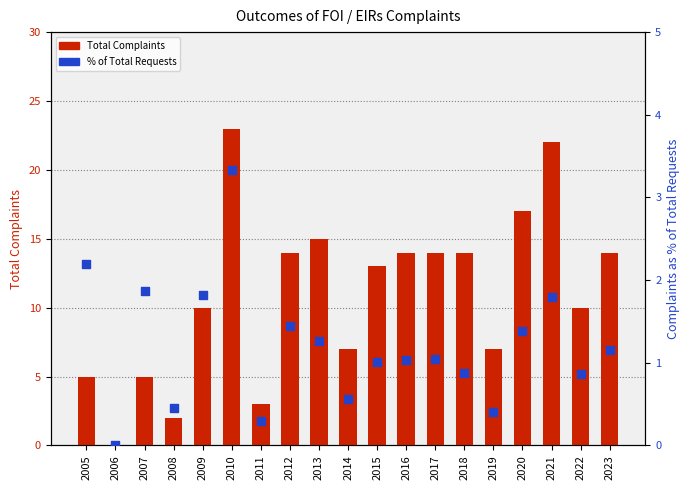

Is the value of Total Complaints at 2018 greater than the value of % of Total Requests at 2010?

Yes